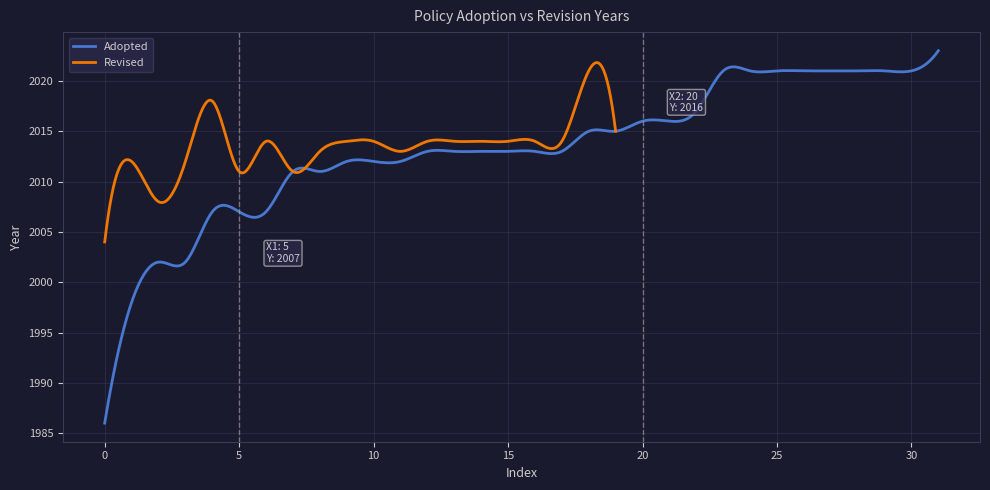

What are all the series names shown in the legend?

Adopted, Revised